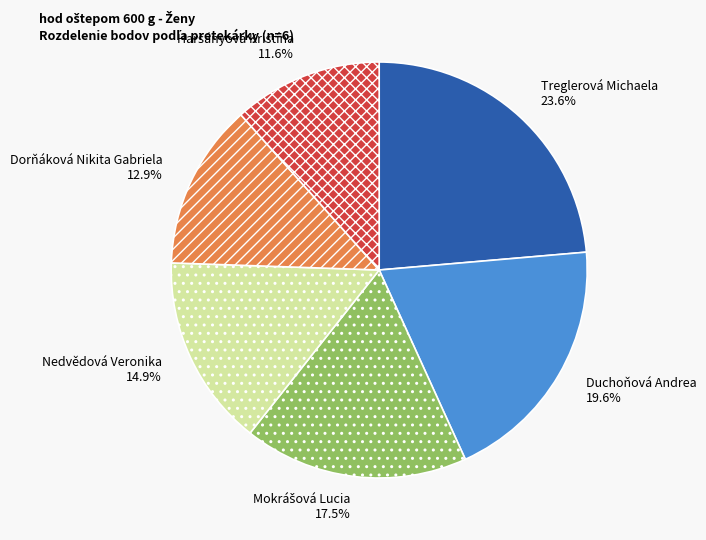

Is Treglerová Michaela the majority of the pie?

No